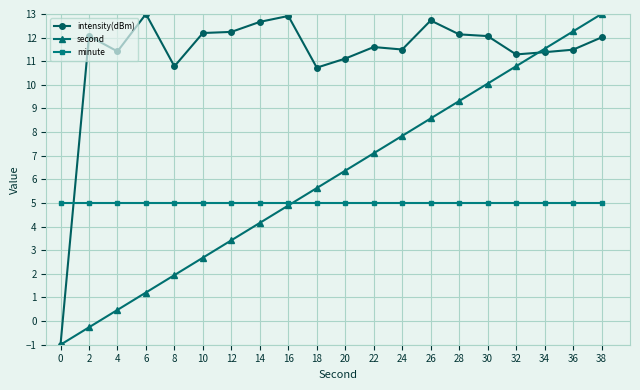

What is the spread (max minus min) of values at 4?

10.9